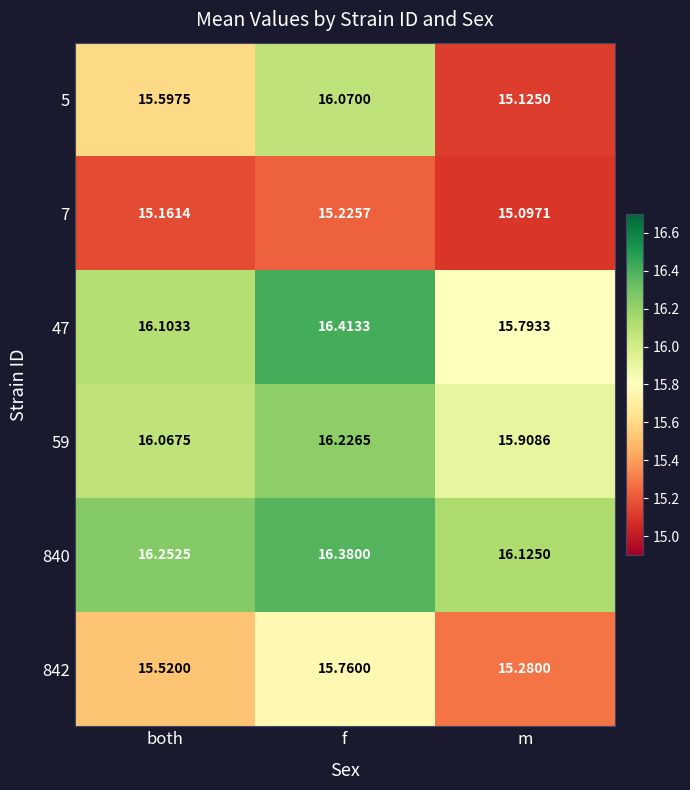

At how many categories does at least one series exceed 15?

3